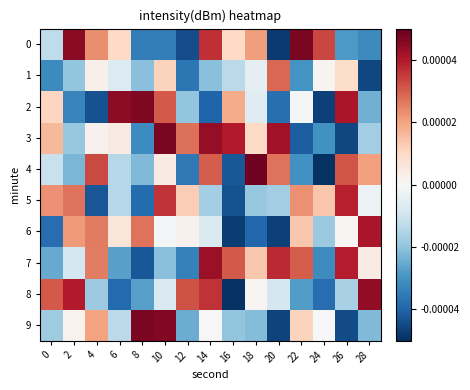

At how many categories does at least one series exceed 0?

15